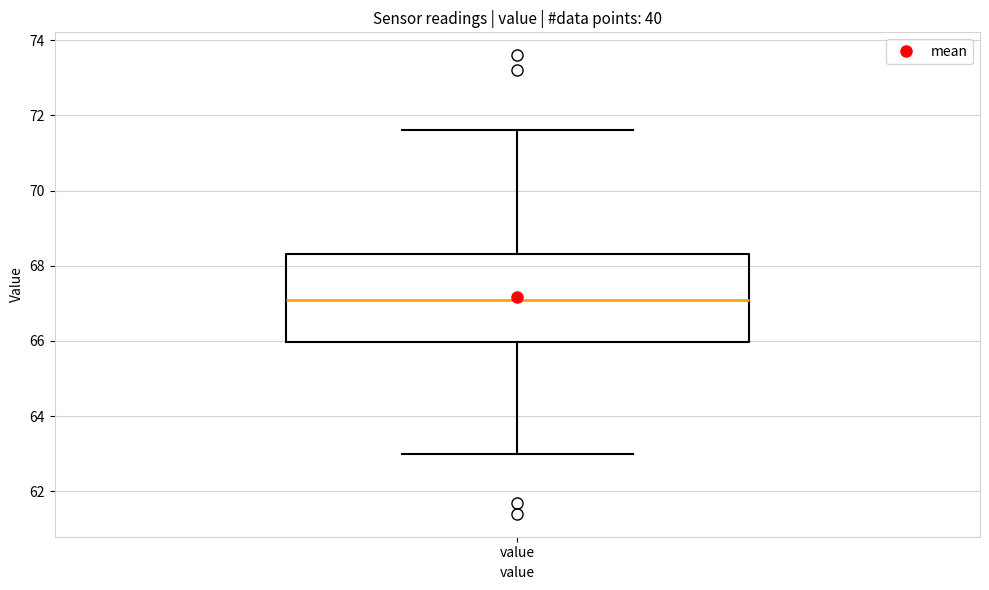

Where is the upper edge of the box for value on the y-axis? The values are not printed on the chart, so give them approximately, as read against the axis.

68.4